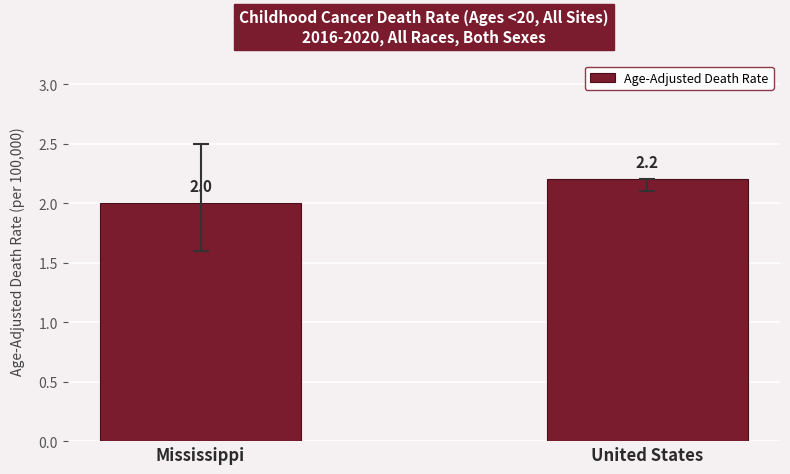

List the labels in order of value, smallest first.

Mississippi, United States